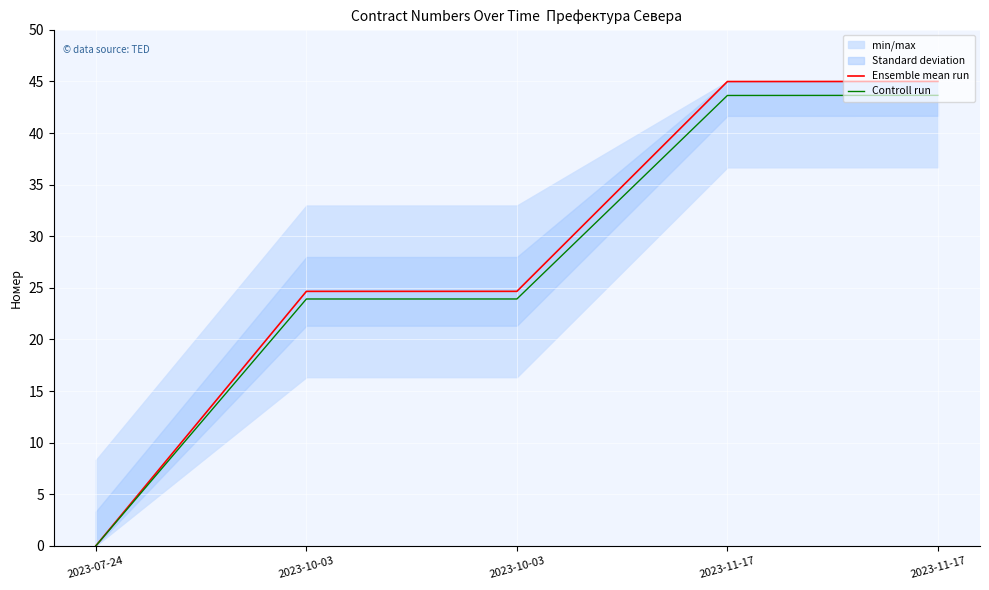

At 2023-10-03, list the series in order from smallest to largest.

Controll run, Ensemble mean run